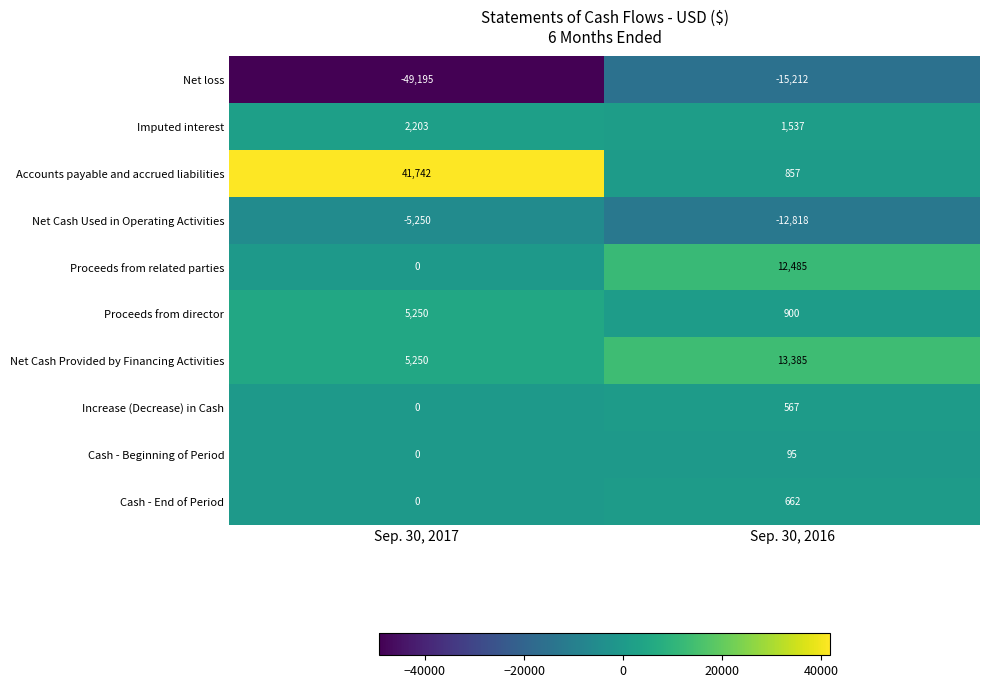

At which category is the sum across all series the highest?

Sep. 30, 2016